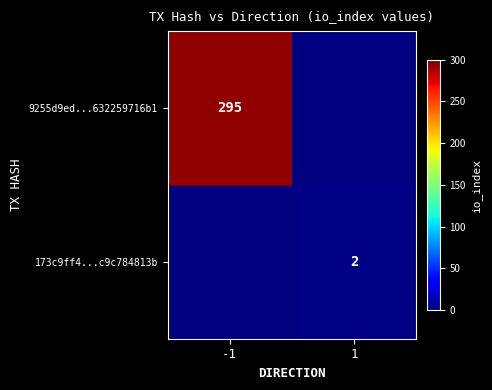

The 9255d9ed...632259716b1 series shows 203.8 at -1. True or false?

False